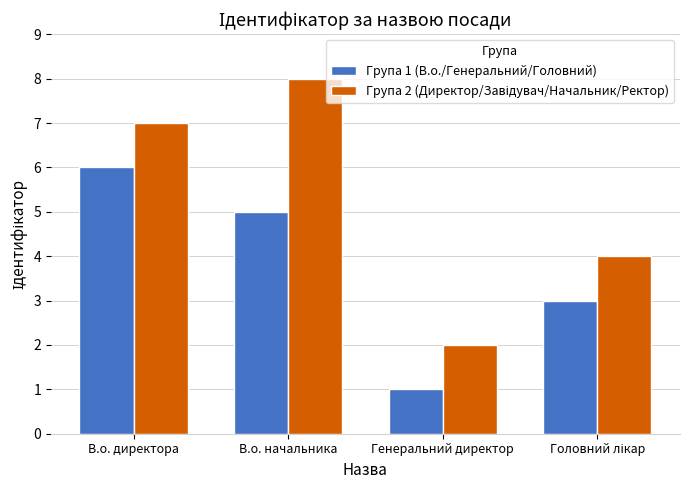

What is the spread (max minus min) of values at Генеральний директор?

1